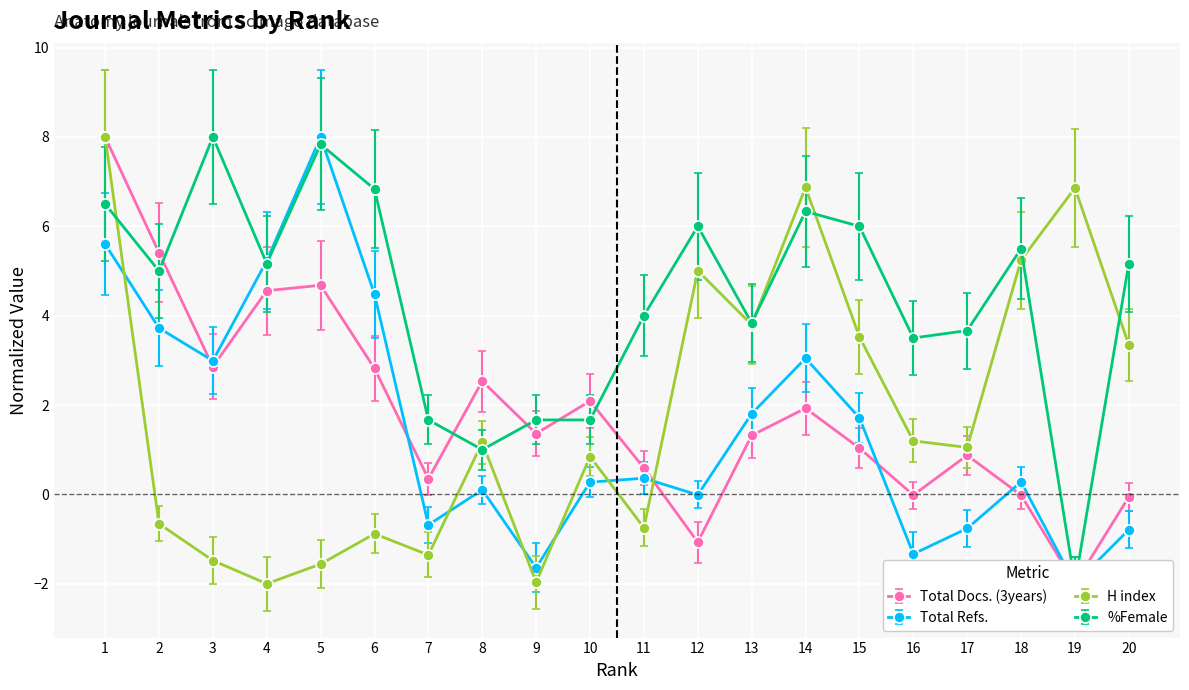

How many negative values does the Total Docs. (3years) series have?

5